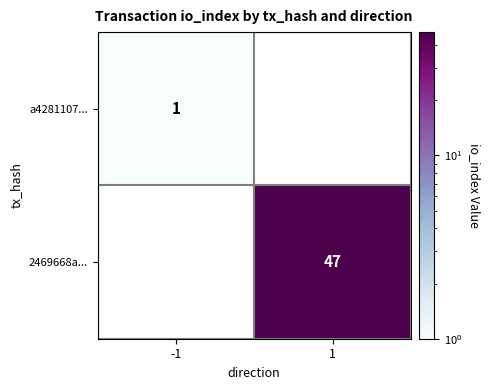

True or false: 2469668a... has a value of 29 at 1.

False